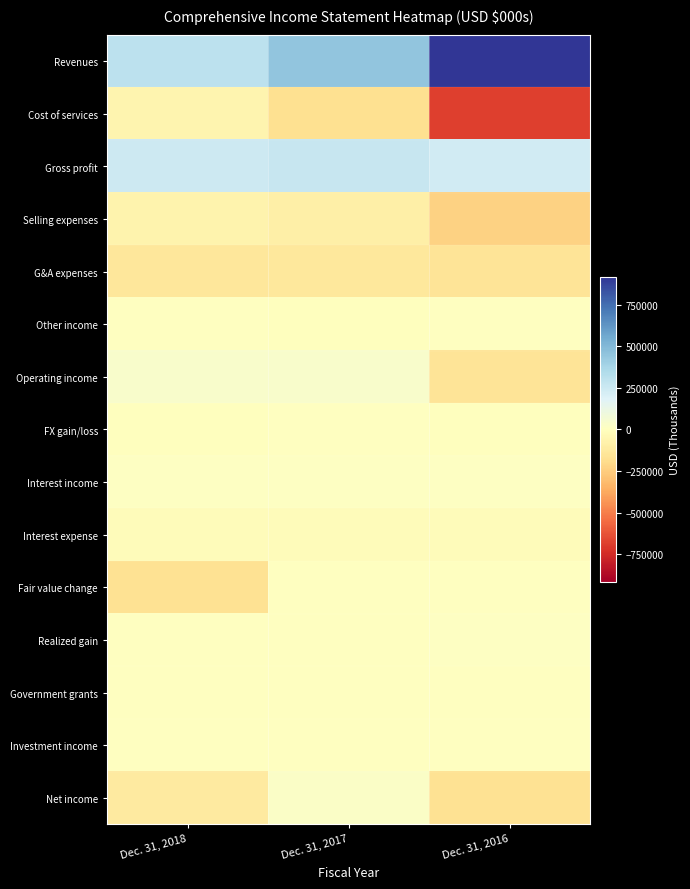

Reading left to right, transcribe all the data shown in this chart.

Revenues: Dec. 31, 2018=303016	Dec. 31, 2017=444296	Dec. 31, 2016=916391
Cost of services: Dec. 31, 2018=-58570	Dec. 31, 2017=-174599	Dec. 31, 2016=-687184
Gross profit: Dec. 31, 2018=244446	Dec. 31, 2017=269697	Dec. 31, 2016=229207
Selling expenses: Dec. 31, 2018=-69532	Dec. 31, 2017=-91250	Dec. 31, 2016=-229817
G&A expenses: Dec. 31, 2018=-138386	Dec. 31, 2017=-135688	Dec. 31, 2016=-151251
Other income: Dec. 31, 2018=3275	Dec. 31, 2017=-567	Dec. 31, 2016=415
Operating income: Dec. 31, 2018=39803	Dec. 31, 2017=42192	Dec. 31, 2016=-151446
FX gain/loss: Dec. 31, 2018=-598	Dec. 31, 2017=15	Dec. 31, 2016=-1882
Interest income: Dec. 31, 2018=10302	Dec. 31, 2017=11322	Dec. 31, 2016=11367
Interest expense: Dec. 31, 2018=-21174	Dec. 31, 2017=-16153	Dec. 31, 2016=-20791
Fair value change: Dec. 31, 2018=-167402	Dec. 31, 2017=518	Dec. 31, 2016=0
Realized gain: Dec. 31, 2018=1493	Dec. 31, 2017=2736	Dec. 31, 2016=10583
Government grants: Dec. 31, 2018=1435	Dec. 31, 2017=3154	Dec. 31, 2016=6469
Investment income: Dec. 31, 2018=6816	Dec. 31, 2017=6692	Dec. 31, 2016=3281
Net income: Dec. 31, 2018=-114909	Dec. 31, 2017=21704	Dec. 31, 2016=-169635